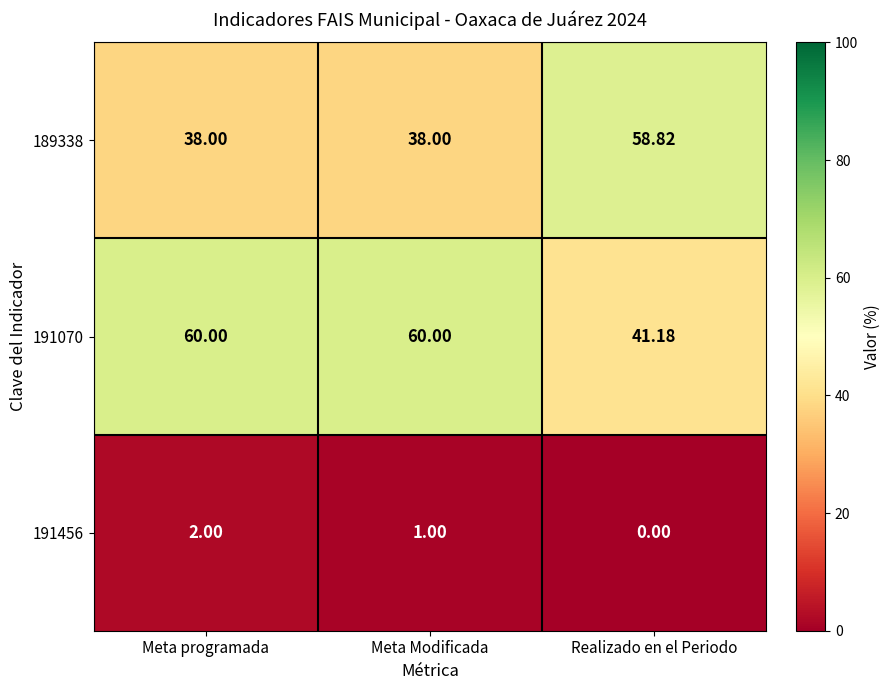

List the labels in order of 191456 value, smallest first.

Realizado en el Periodo, Meta Modificada, Meta programada